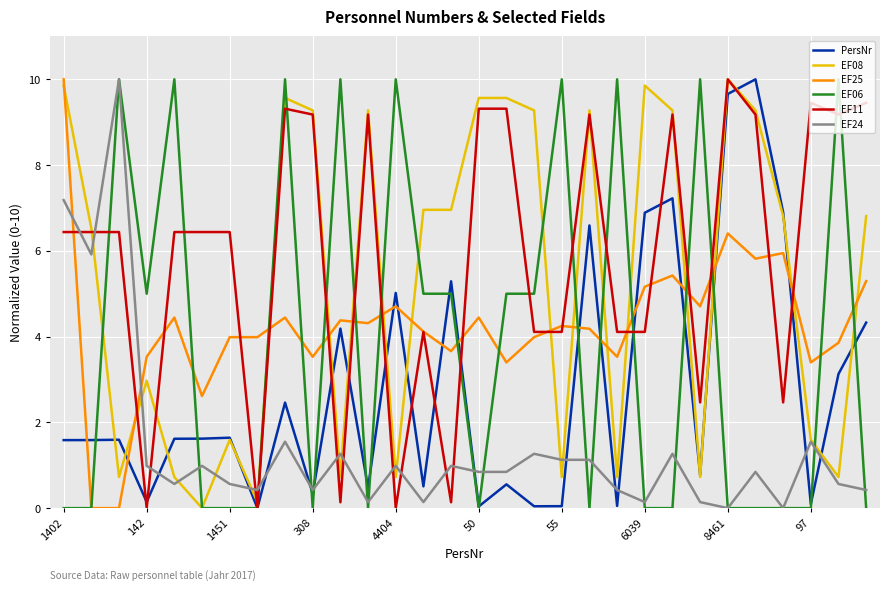

How many values in EF08 are above zero?

29